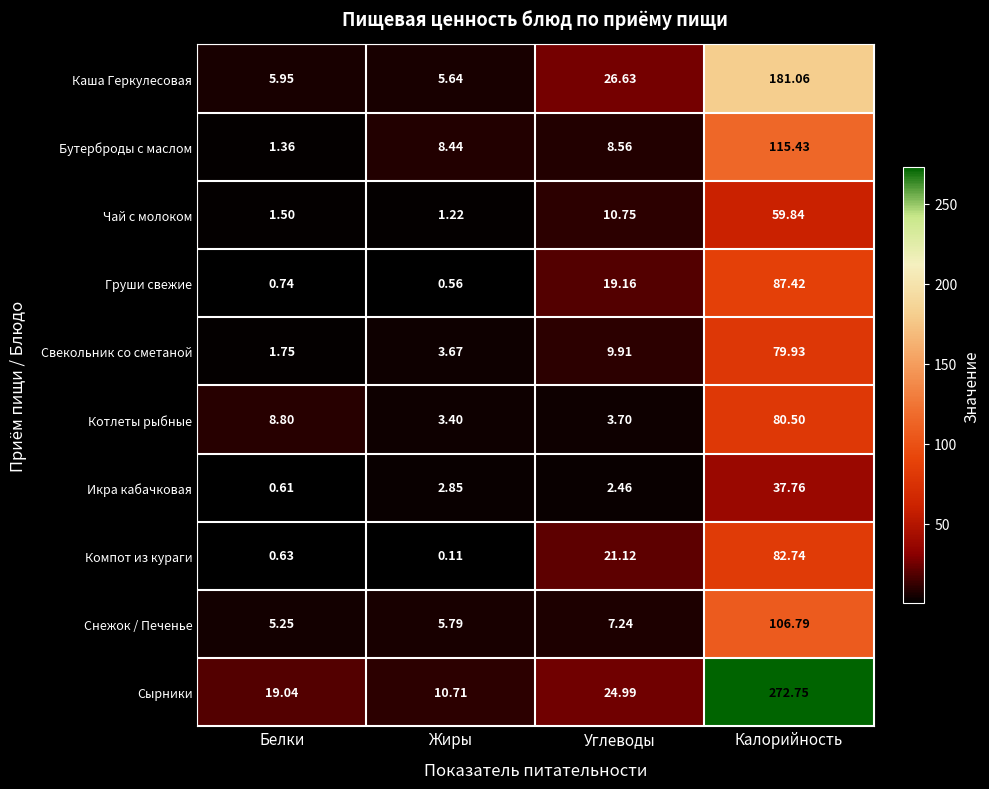

At which category does the chart reach its peak across all series?

Калорийность